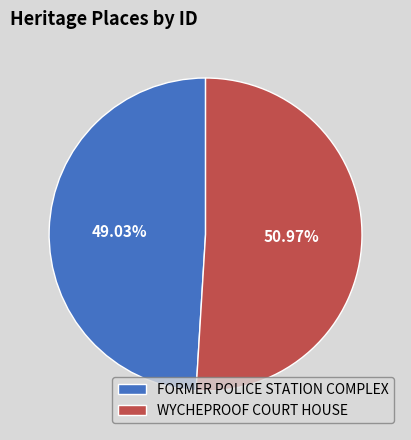

Does any single category account for the majority?

Yes